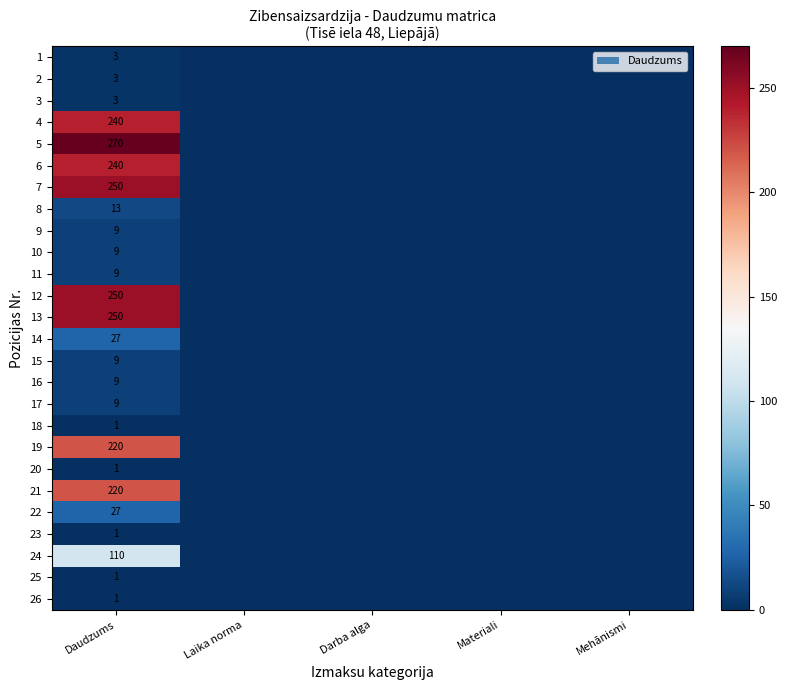

The value of 9 at Daudzums is 2. True or false?

False